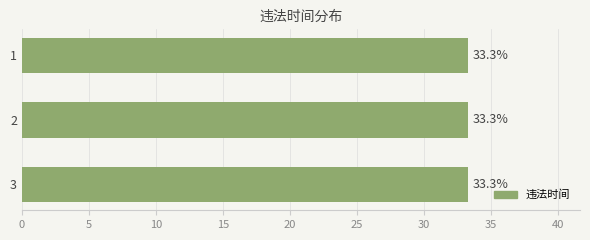

The value at 3 is 57.6. True or false?

False